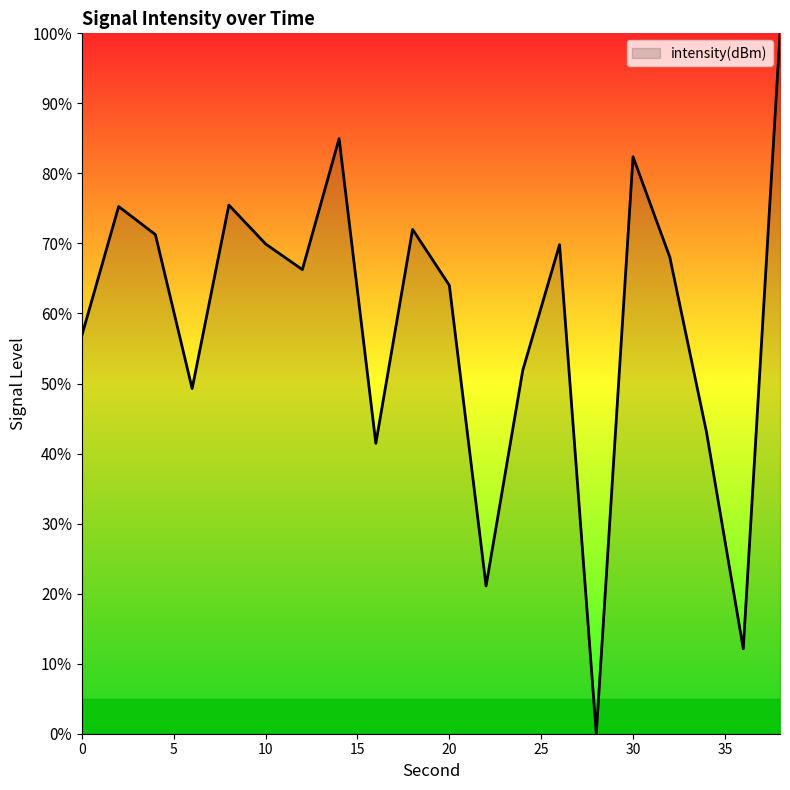

What is the greatest value displayed?

100.0